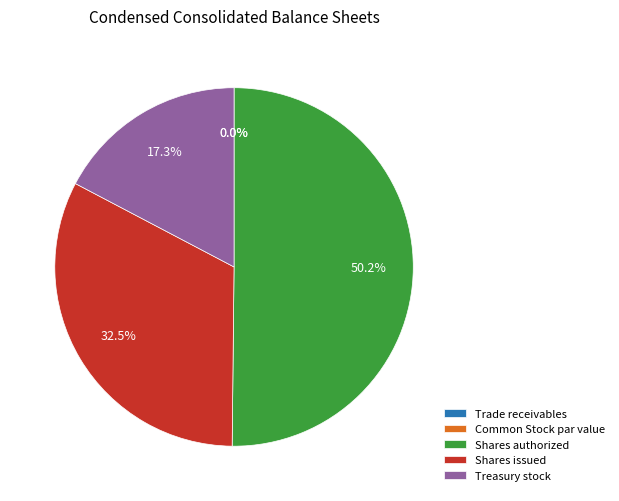

What percentage is NOT represented by Shares authorized?

49.8%